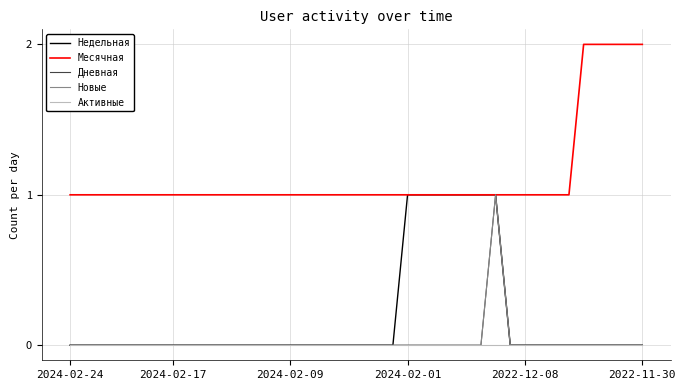

Does the chart display data point markers on the line(s)?

No